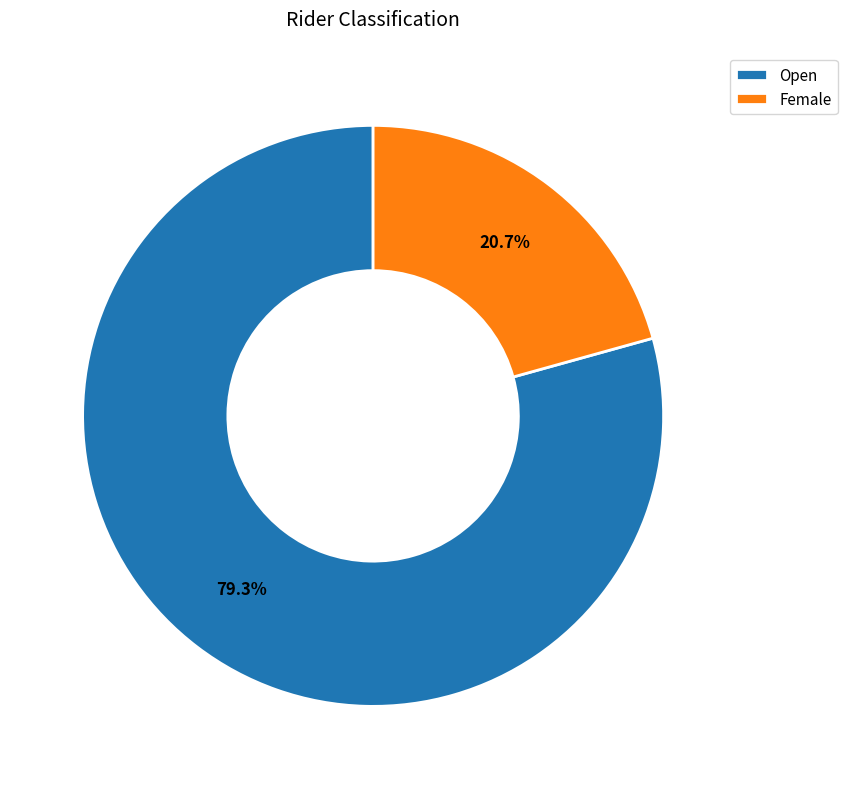

Which slice is the largest?

Open